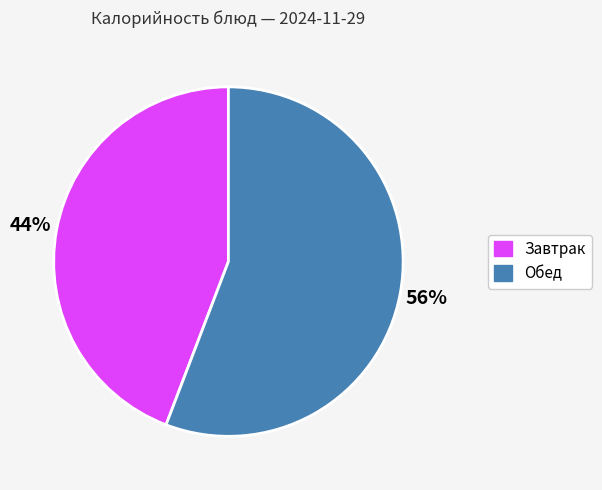

To the nearest percent, what is the difference between the largest and smallest slice percentages?

12%